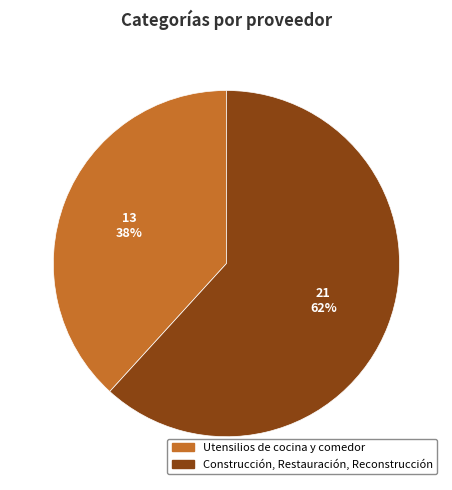

Combined, do Construcción, Restauración, Reconstrucción and Utensilios de cocina y comedor account for over 50%?

Yes